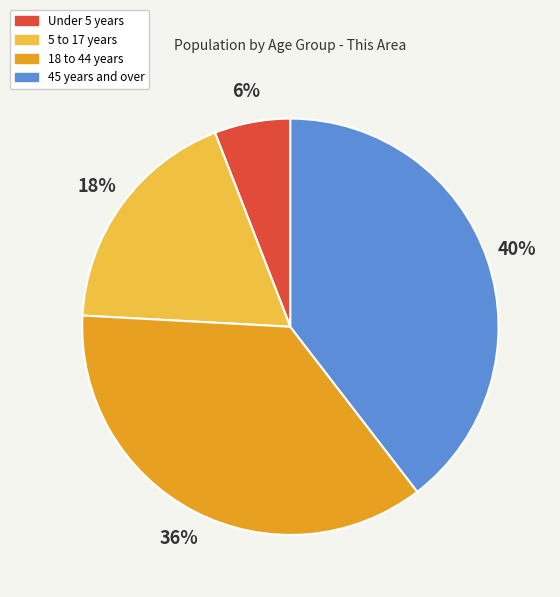

Is Under 5 years the majority of the pie?

No